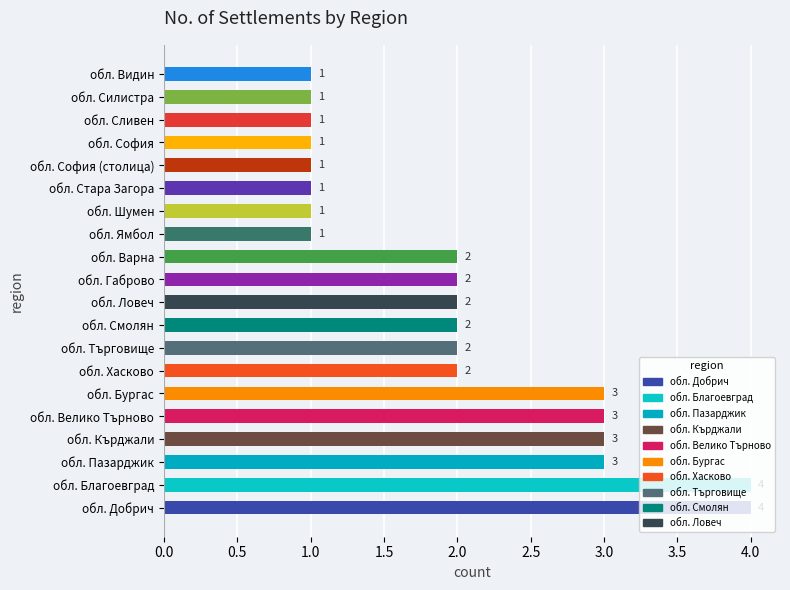

What value does the data have at обл. Добрич?

4